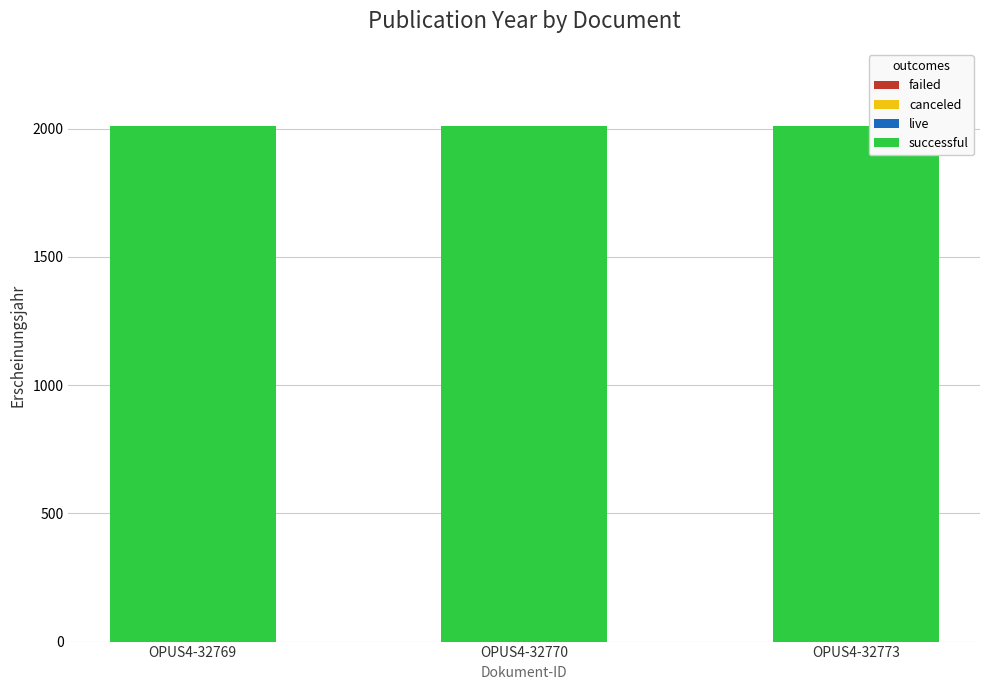

What is the value of the successful bar at the 3rd from the left?

2010